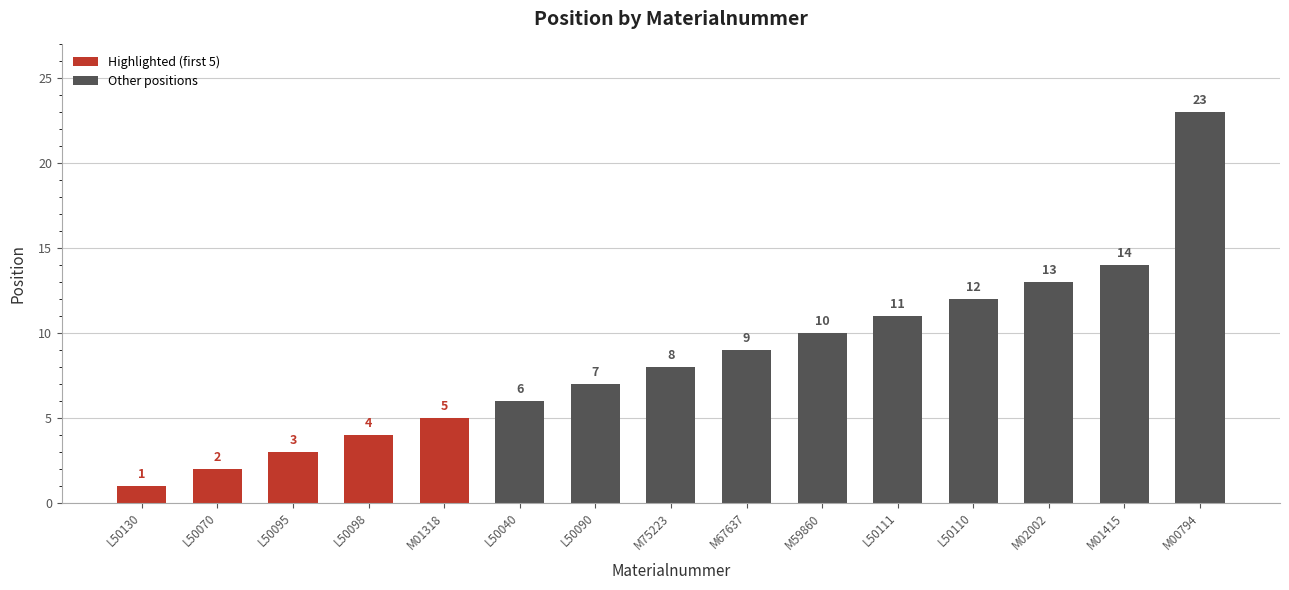

What is the ratio of the value at L50095 to the value at M75223?

0.4